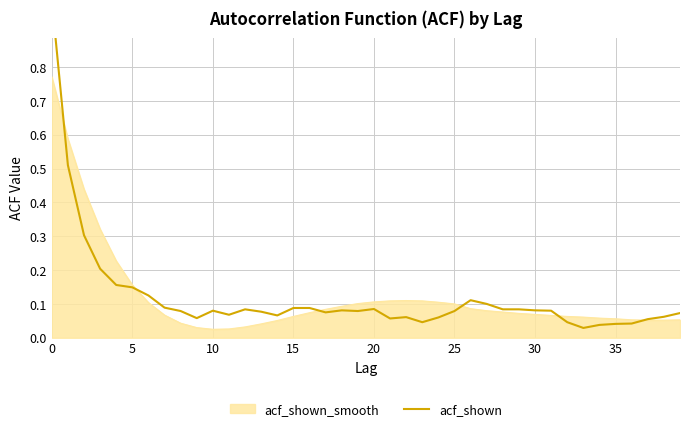

Which category has the lowest value across all series?

33